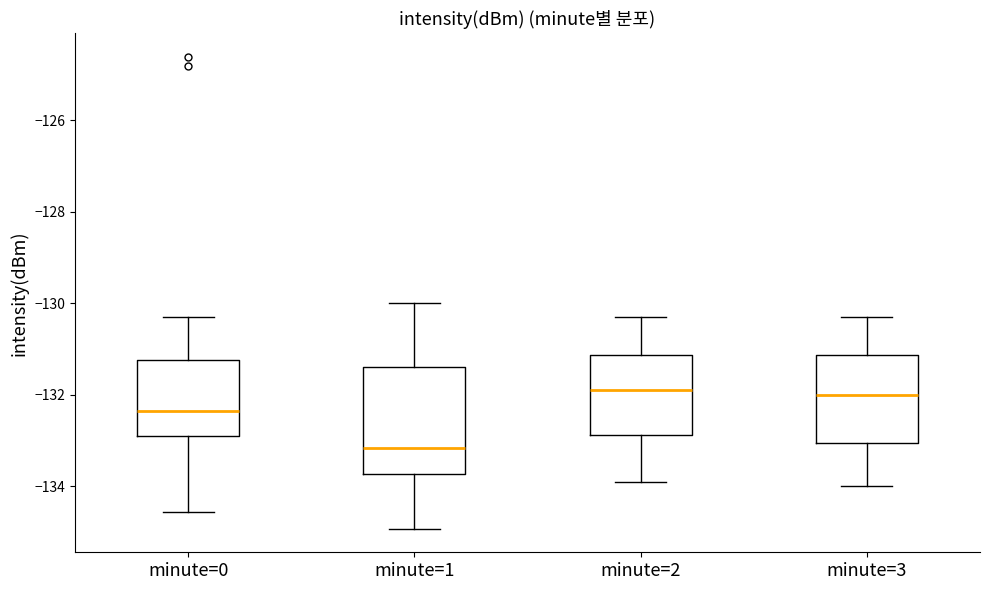

Reading left to right, read every box against the y-axis: the position of its median line, the range the box covers, and the ends of its whiskers. The values are not printed on the chart, so give them approximately, as read against the axis.

minute=0: median -132.4, box -132.8 to -131.2, whiskers -134.6 to -130.4
minute=1: median -133.2, box -133.8 to -131.4, whiskers -135.0 to -130.0
minute=2: median -131.8, box -132.8 to -131.2, whiskers -133.8 to -130.2
minute=3: median -132.0, box -133.0 to -131.2, whiskers -134.0 to -130.2